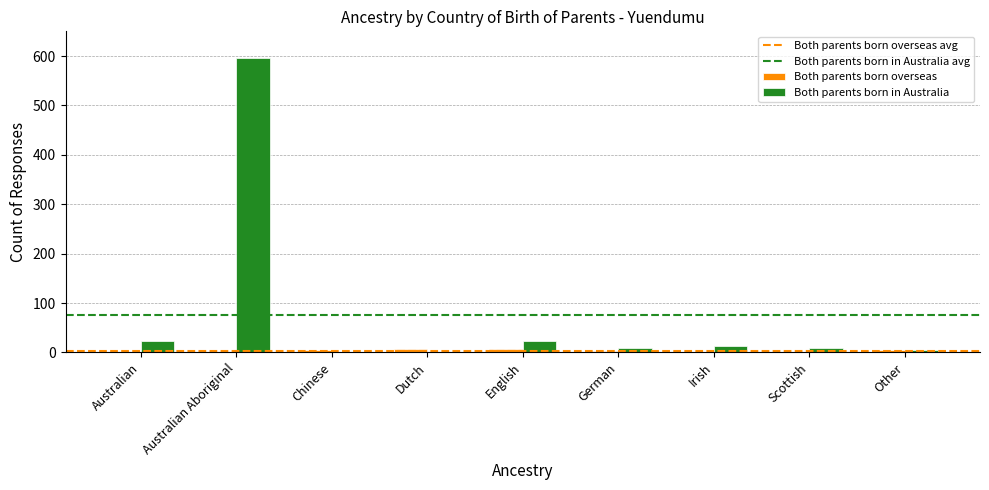

Between Australian and Irish, which series saw the biggest shift?

Both parents born in Australia